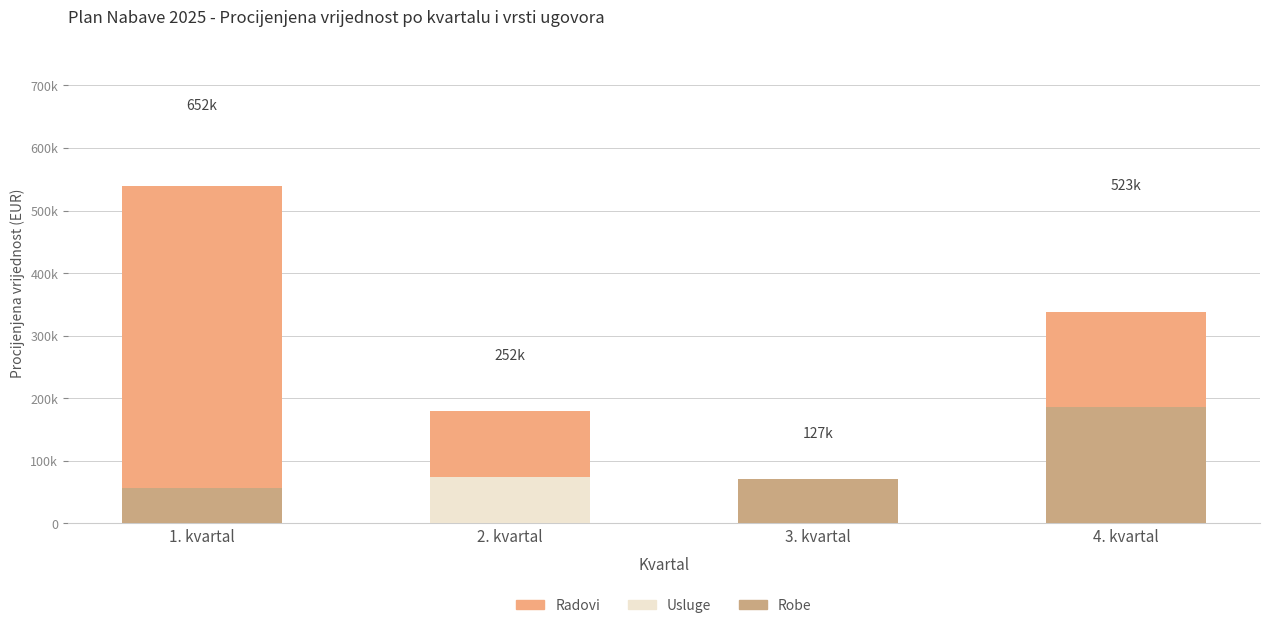

Which has a higher value, 3. kvartal or 4. kvartal?

4. kvartal